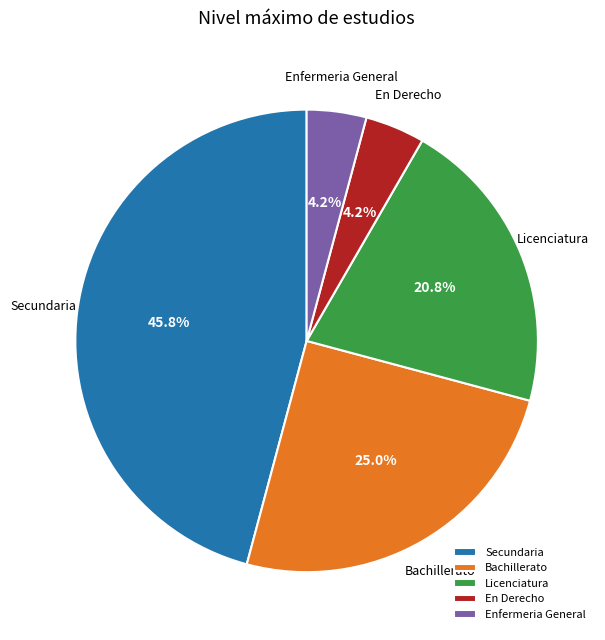

How many segments does this pie chart have?

5